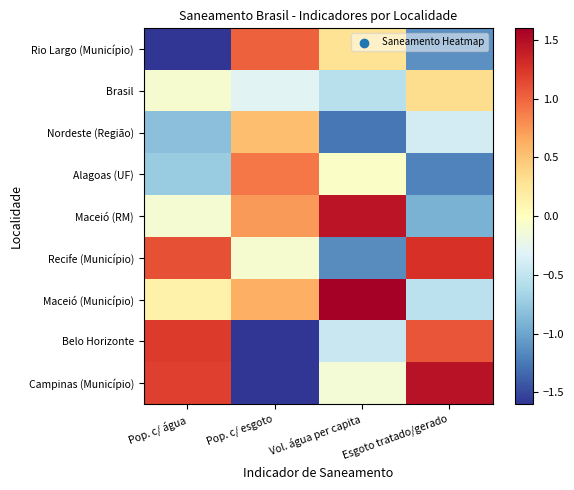

Rank the series at Pop. c/ esgoto from lowest to highest value.

Belo Horizonte, Campinas (Município), Brasil, Recife (Município), Nordeste (Região), Maceió (Município), Maceió (RM), Alagoas (UF), Rio Largo (Município)